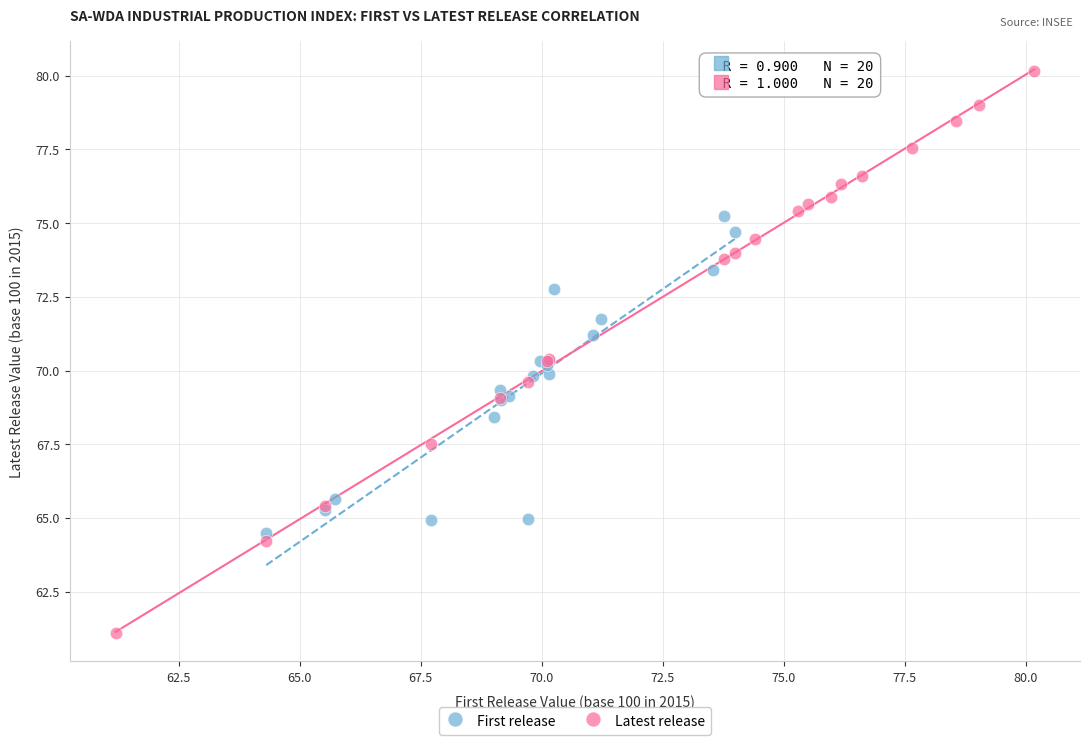

Which series reaches the minimum Y coordinate?

Latest release